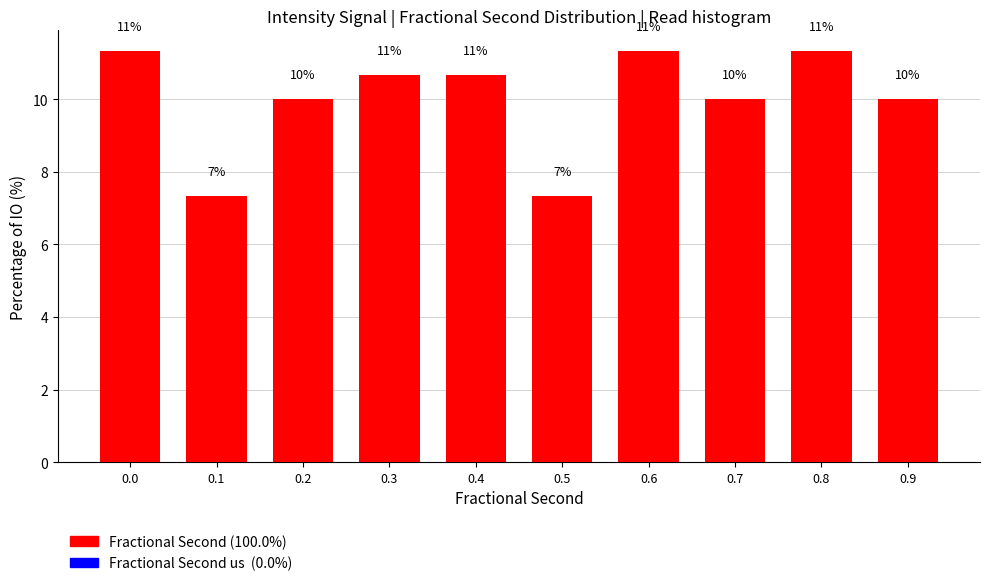

Does the chart contain any negative values?

No